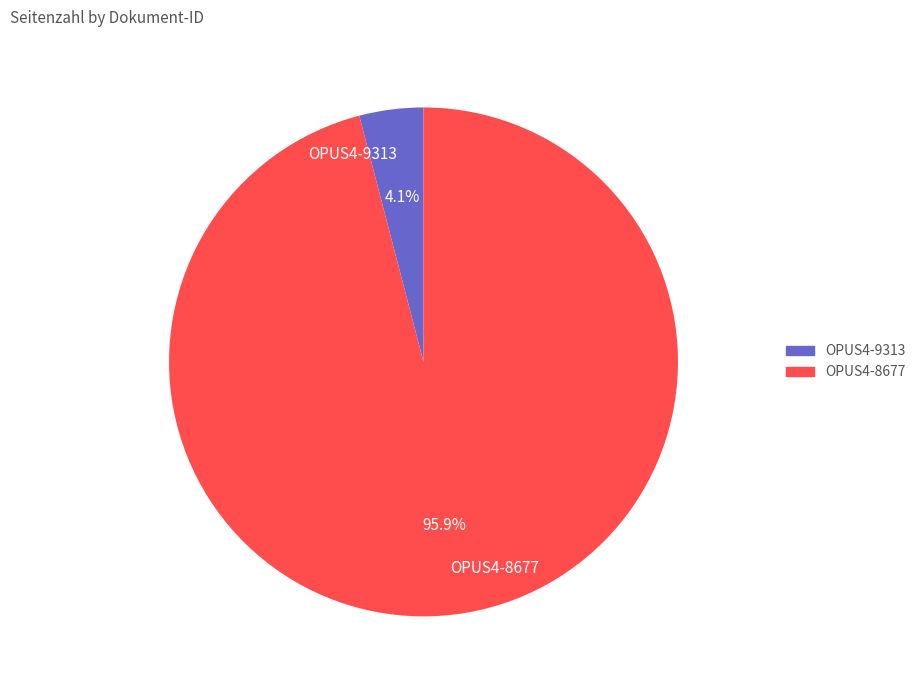

How many segments does this pie chart have?

2